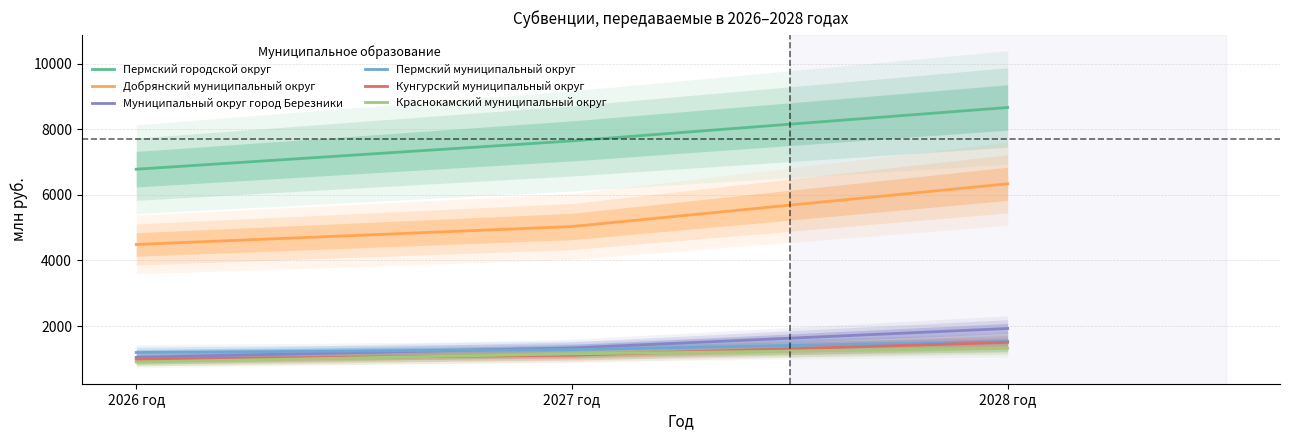

How many values in the Муниципальный округ город Березники series exceed 1330?

2